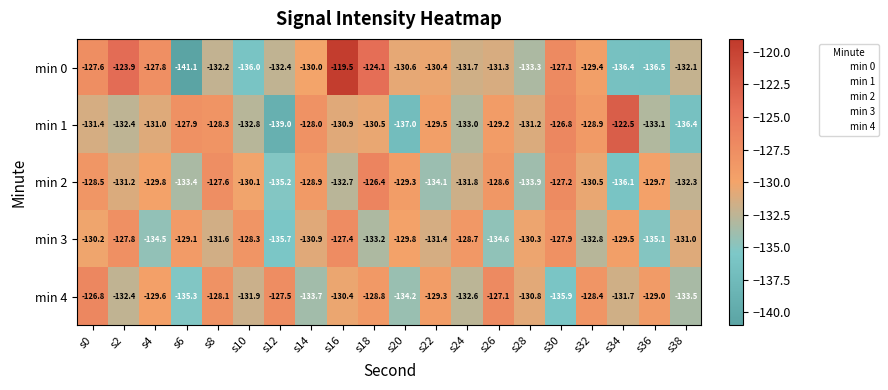

Which series has the widest spread of values?

min 0